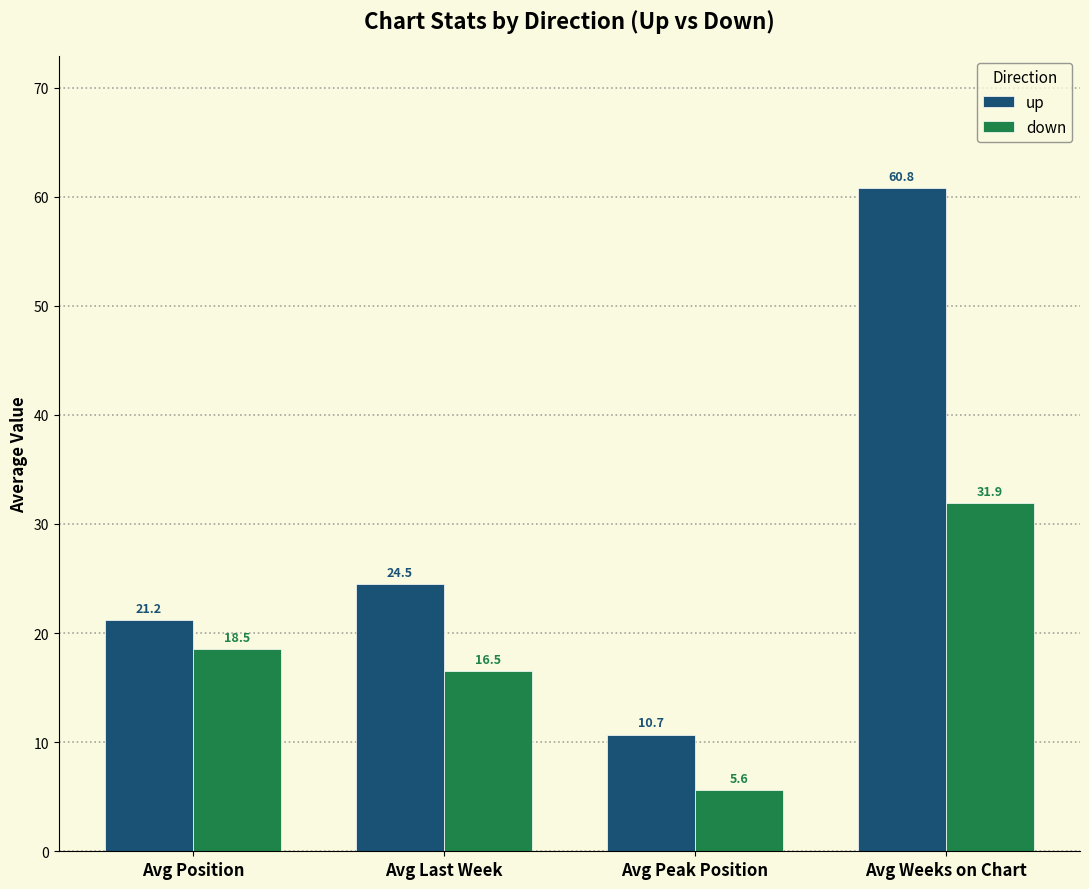

What is the maximum value shown in the chart?

60.8